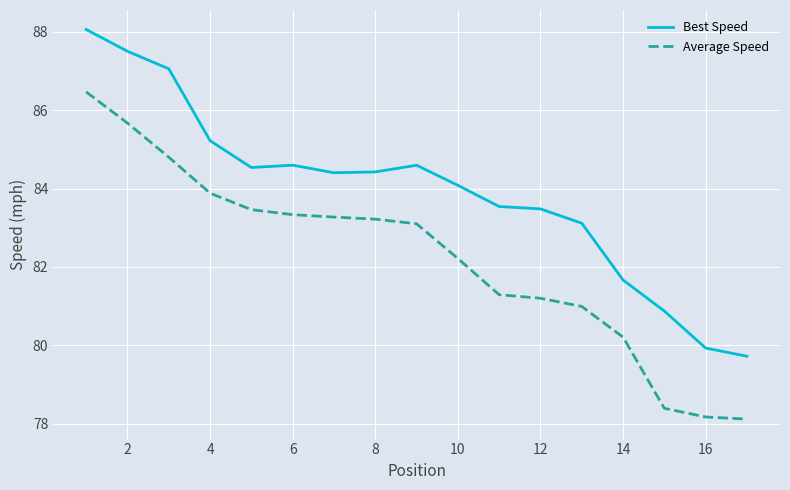

Does the chart have visible grid lines?

Yes